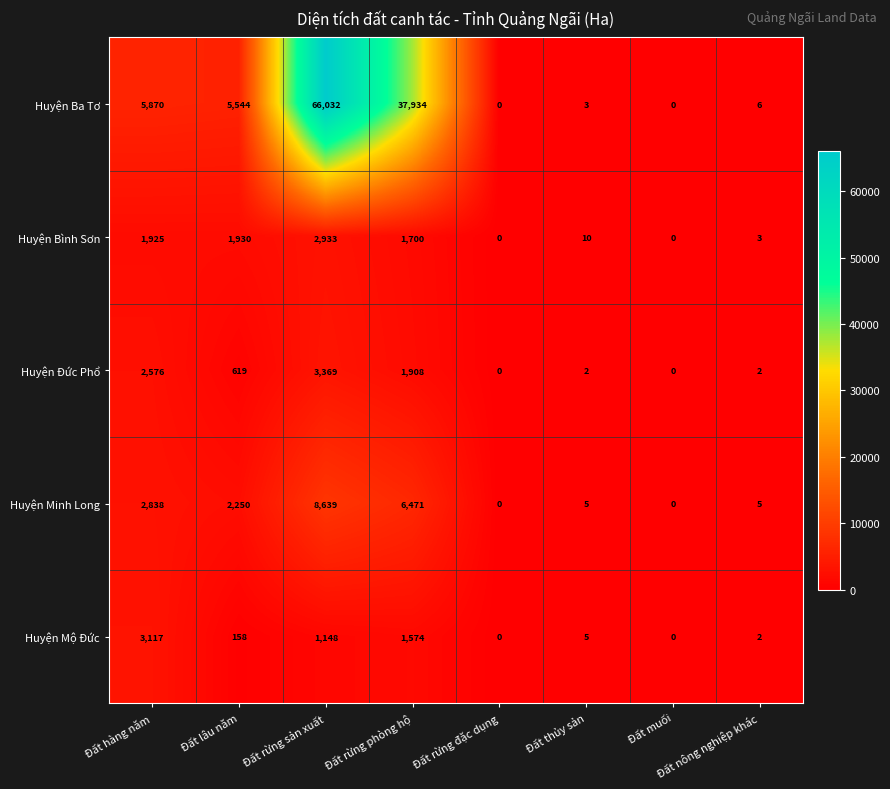

Which series has the widest spread of values?

Huyện Ba Tơ